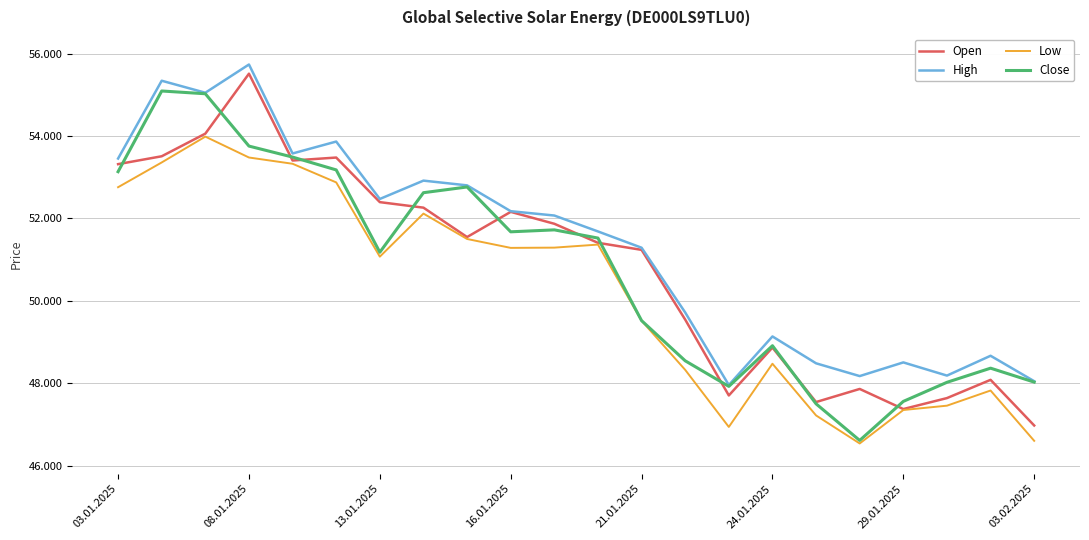

Does the chart display data point markers on the line(s)?

No